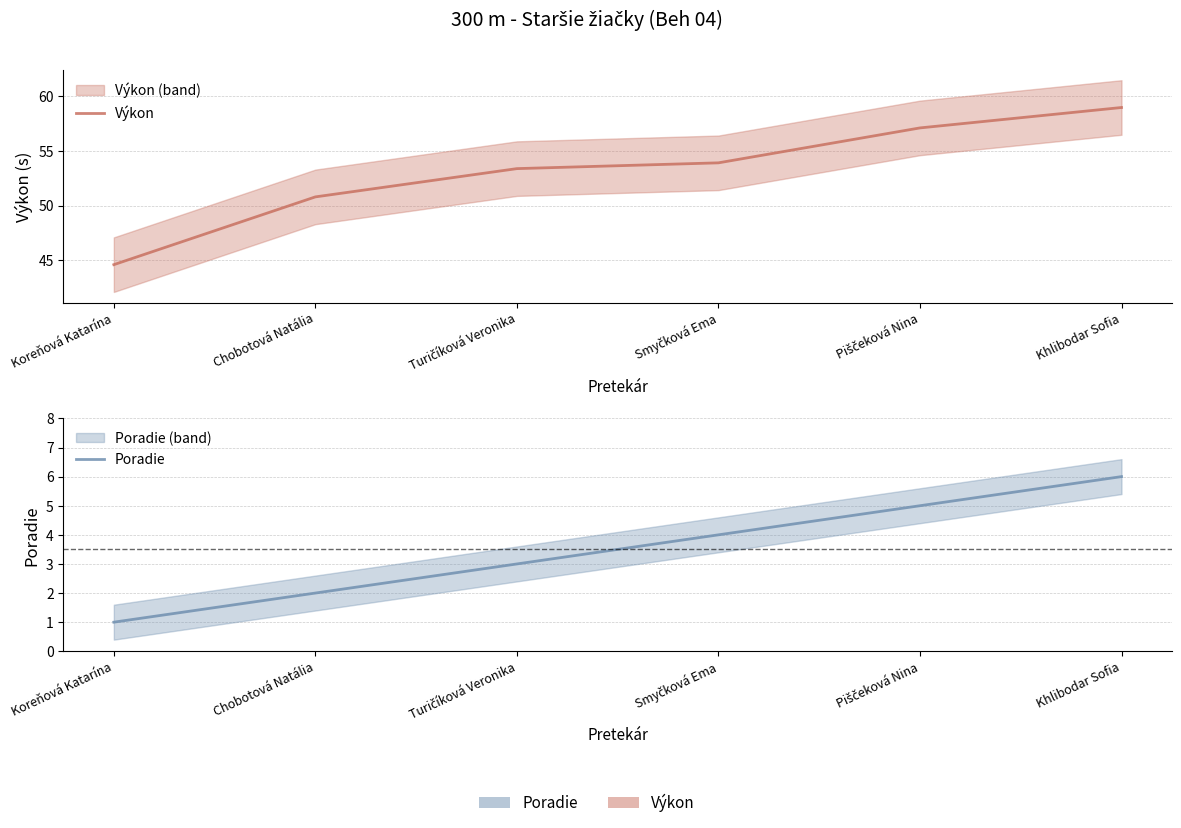

The value of Poradie at Piščeková Nina is 5.0. True or false?

True